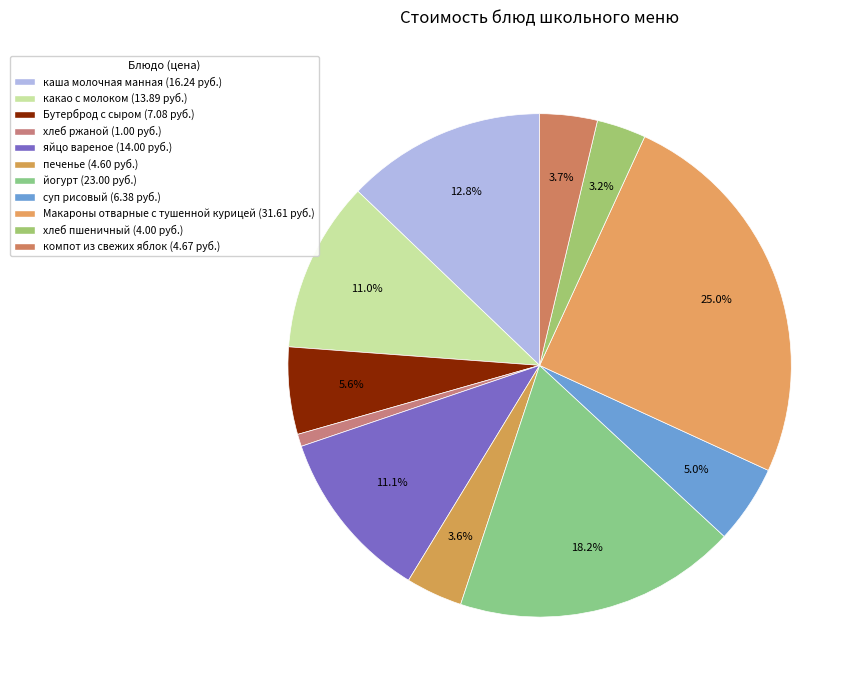

How many slices are in this pie chart?

11